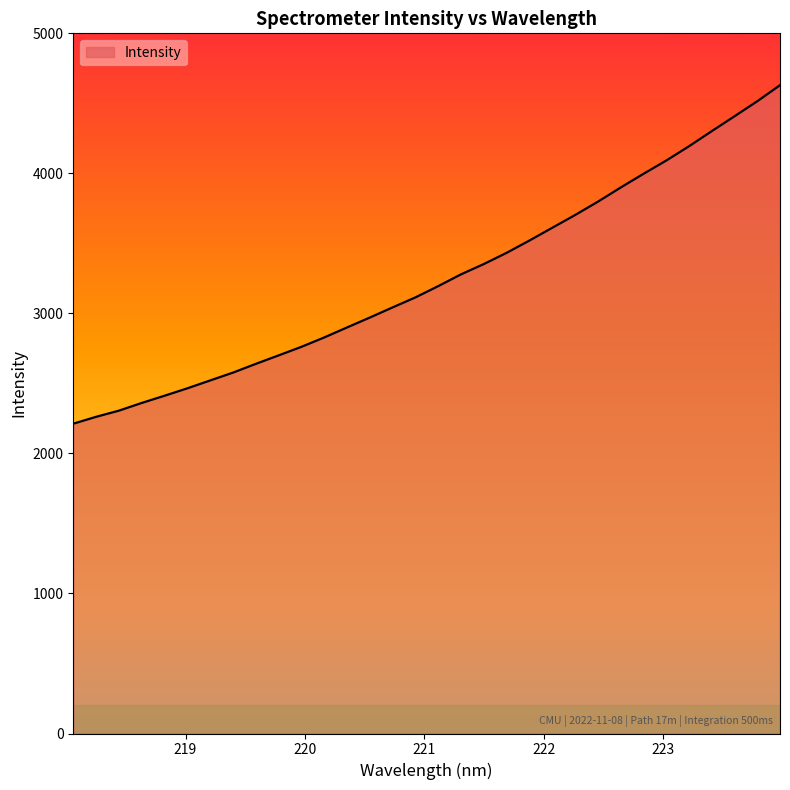

What is the smallest value displayed?

2212.5